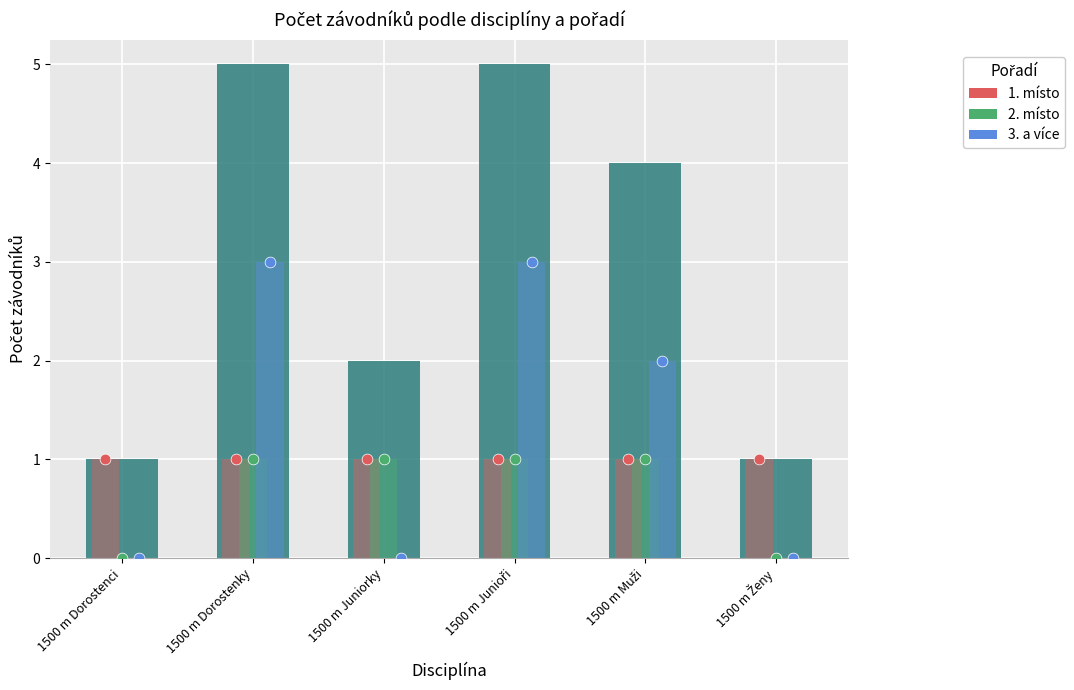

Which series has the largest Y range (max minus min)?

3. a více